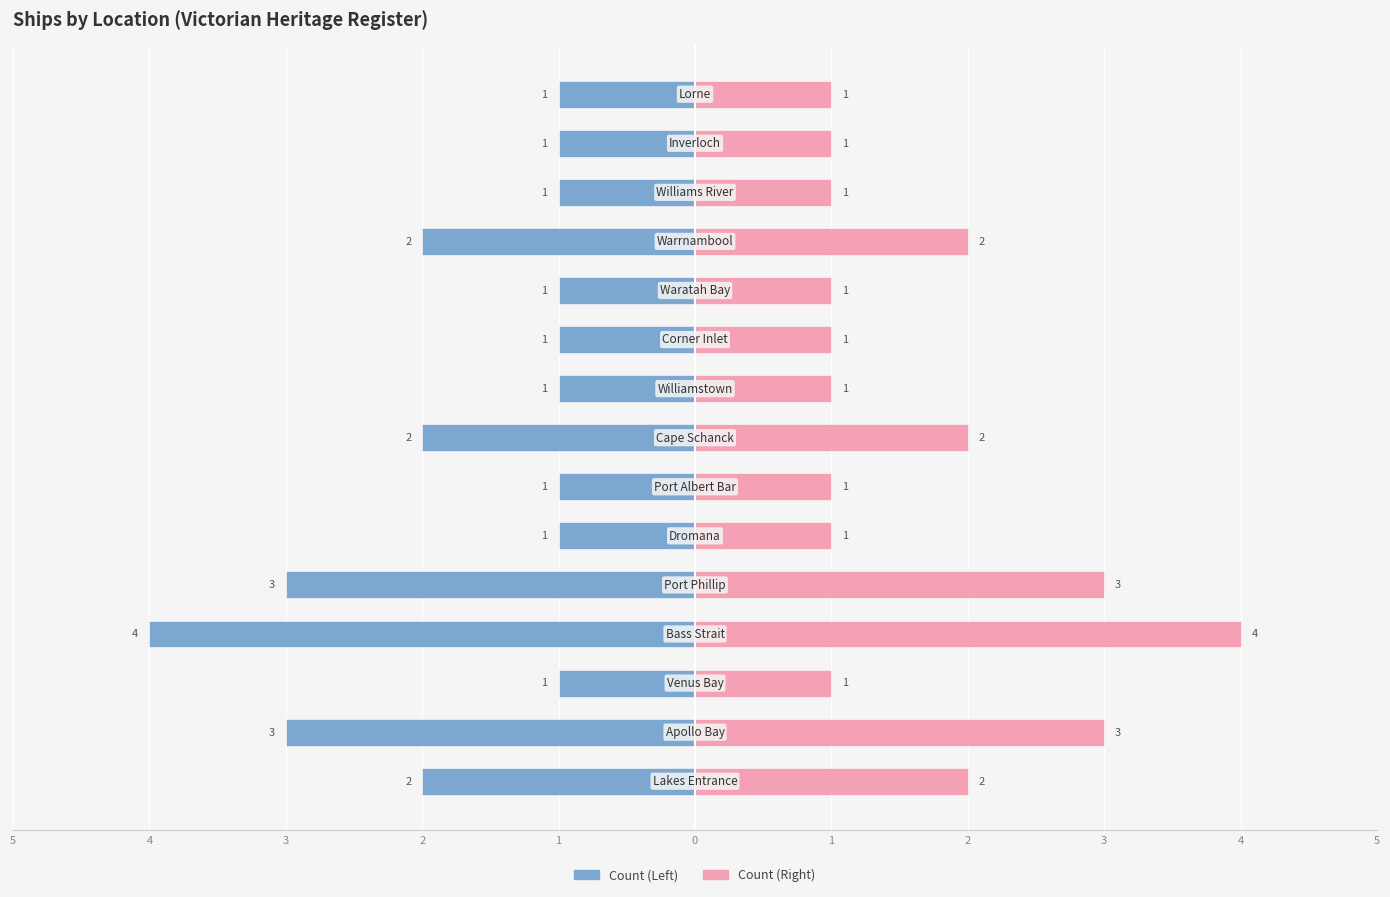

Count the number of categories in the chart.

15